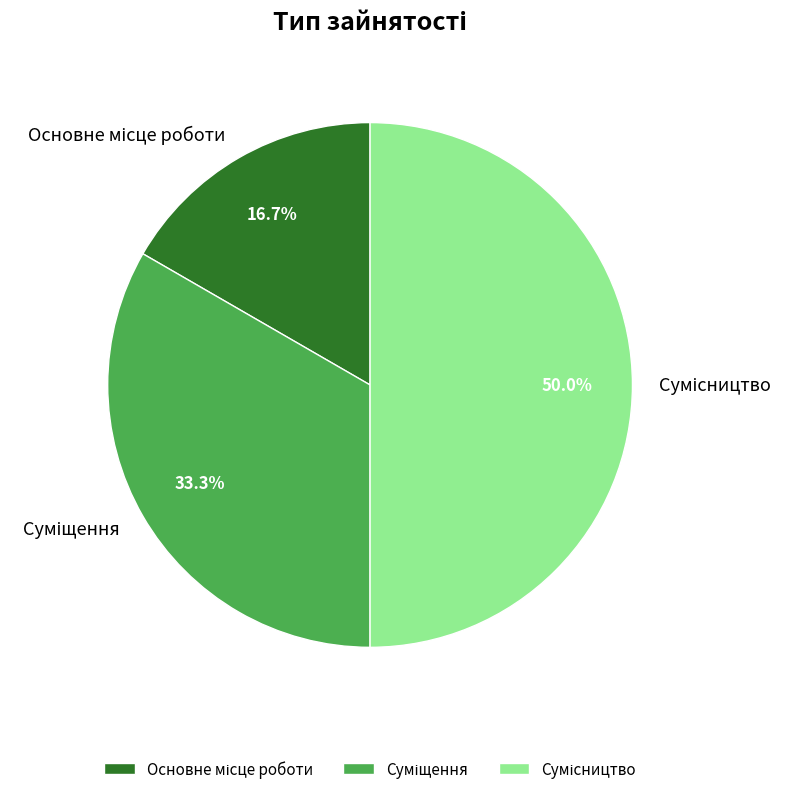

To the nearest percent, what is the average slice percentage?

33%